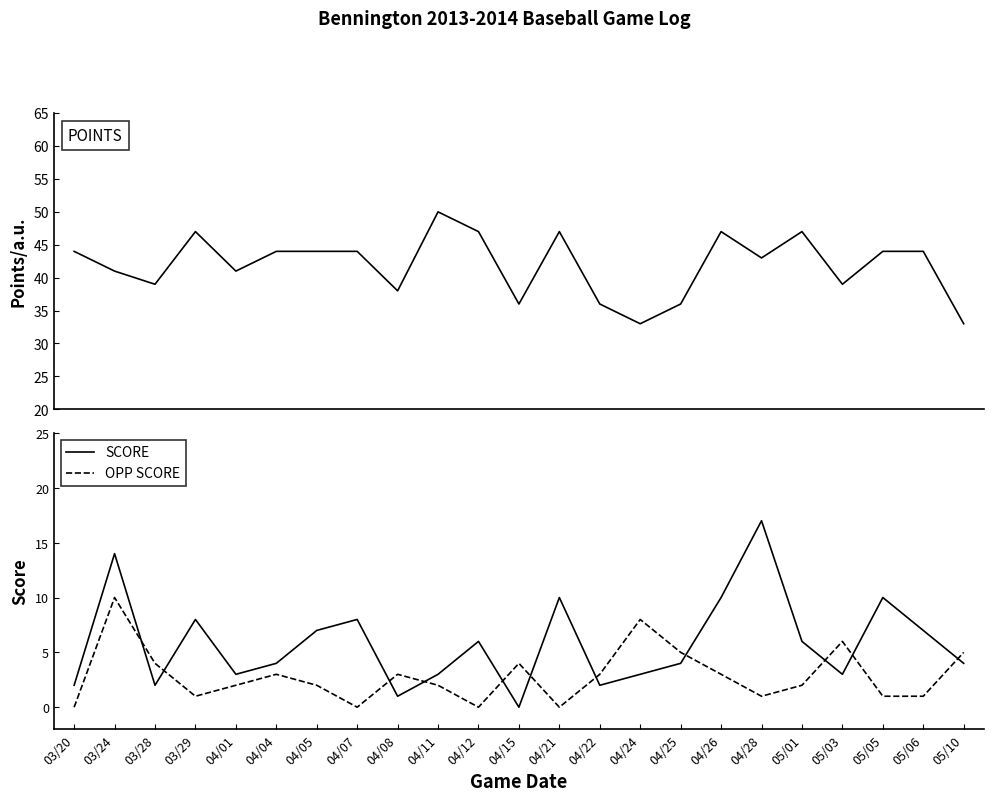

What is the value of the POINTS point at the 18th from the left?

43